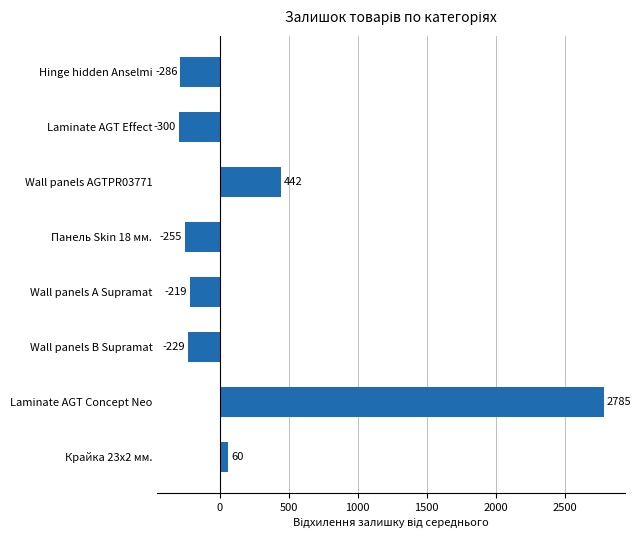

Are the bars grouped side by side (vs. stacked)?

No